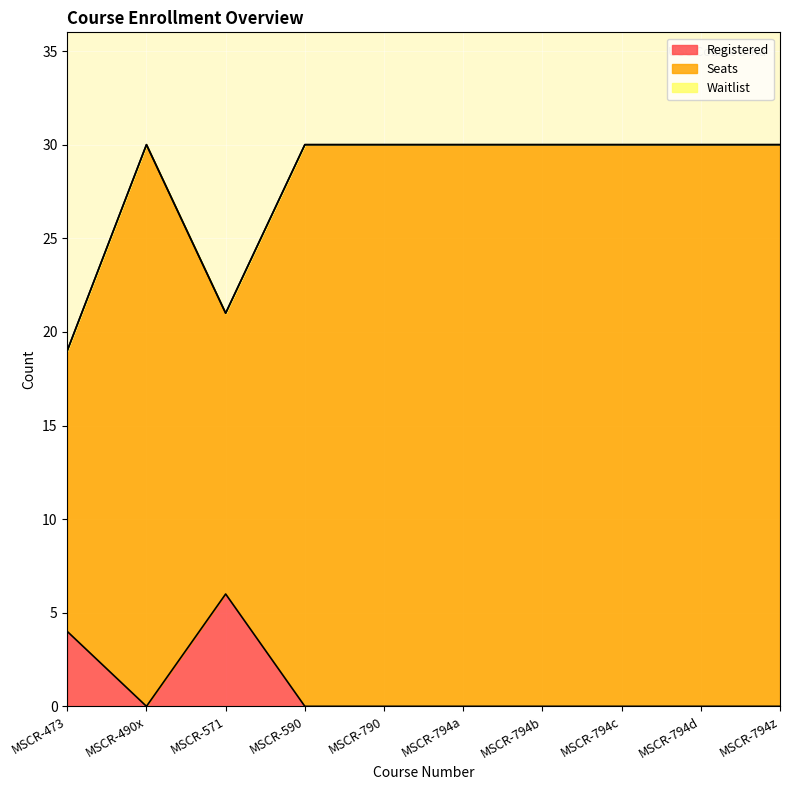

Reading left to right, transcribe all the data shown in this chart.

Registered: 4	0	6	0	0	0	0	0	0	0
Seats: 19	30	21	30	30	30	30	30	30	30